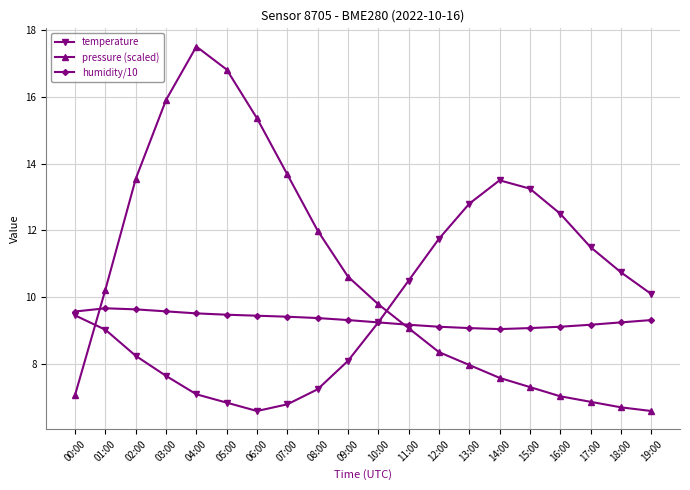

What is the difference between the maximum and minimum values in the humidity/10 series?

0.6